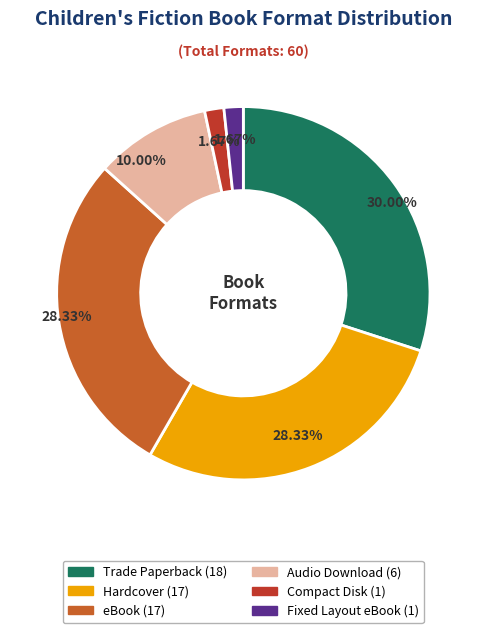

What is the total percentage of Hardcover and eBook?

56.7%